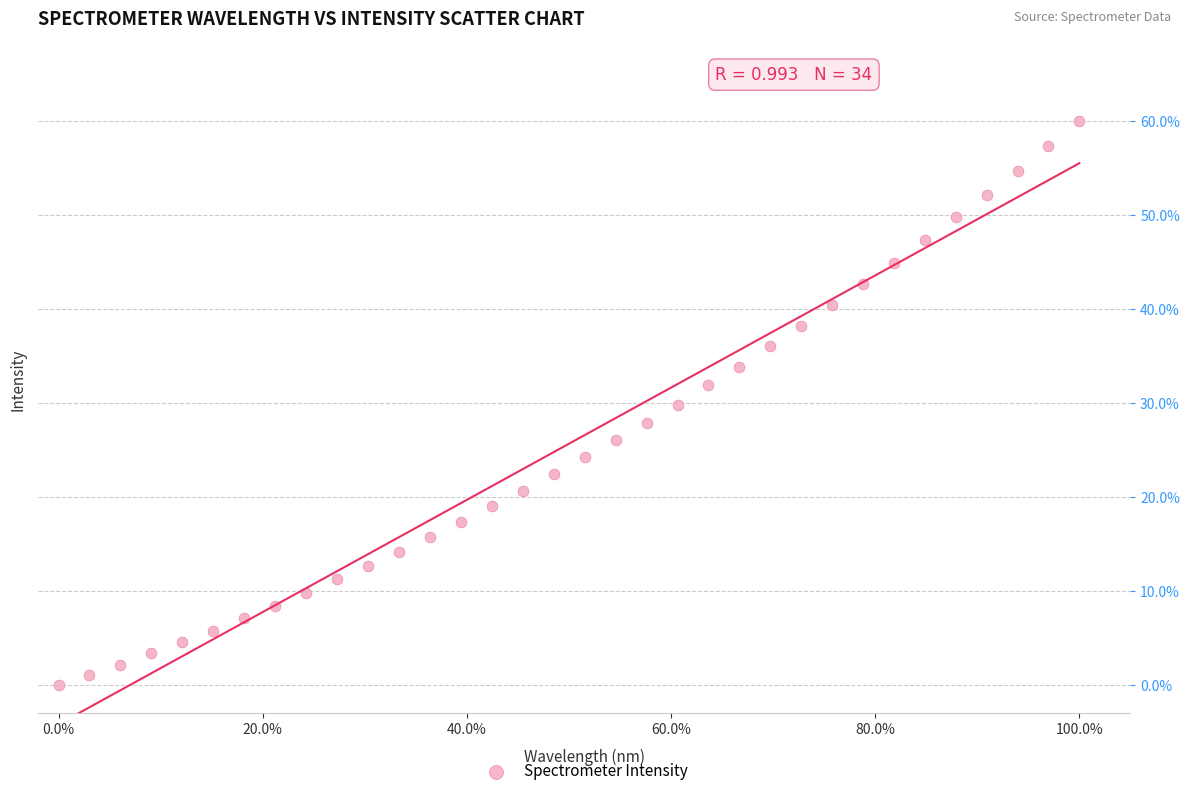

What is the range of Y values (max minus min)?

60.0